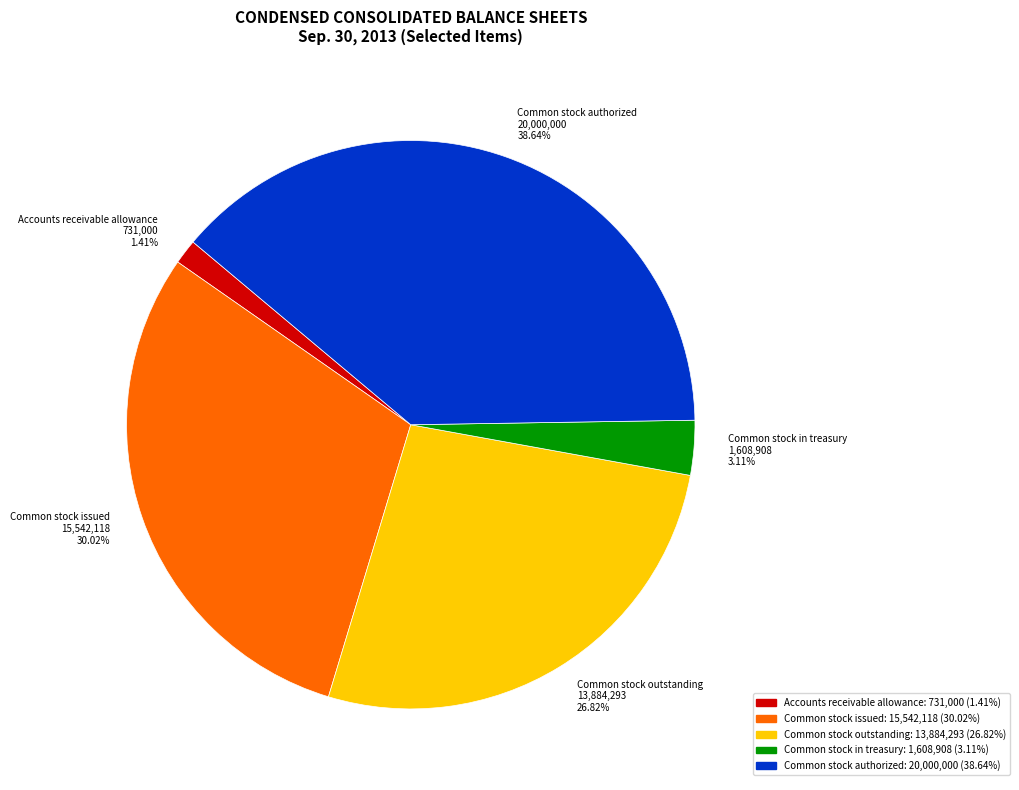

Rank the categories by value from highest to lowest.

Common stock authorized, Common stock issued, Common stock outstanding, Common stock in treasury, Accounts receivable allowance